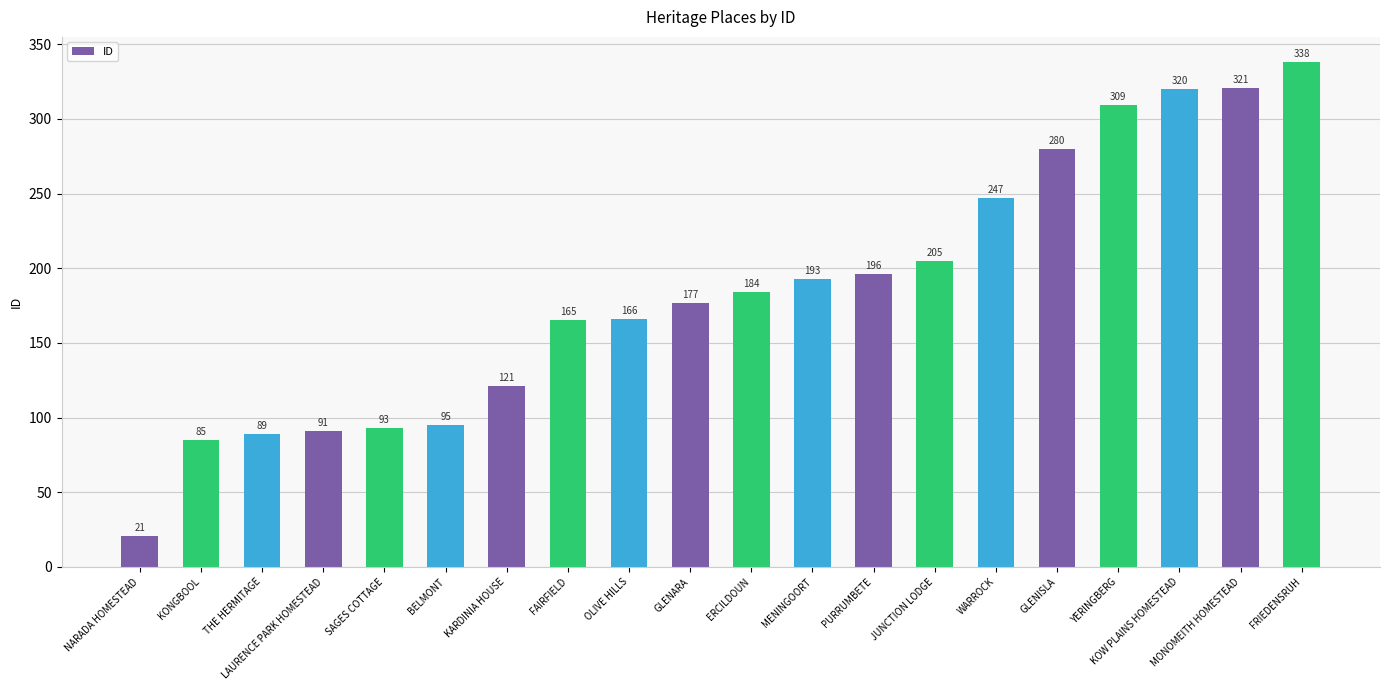

True or false: the data shows 124 at GLENARA.

False